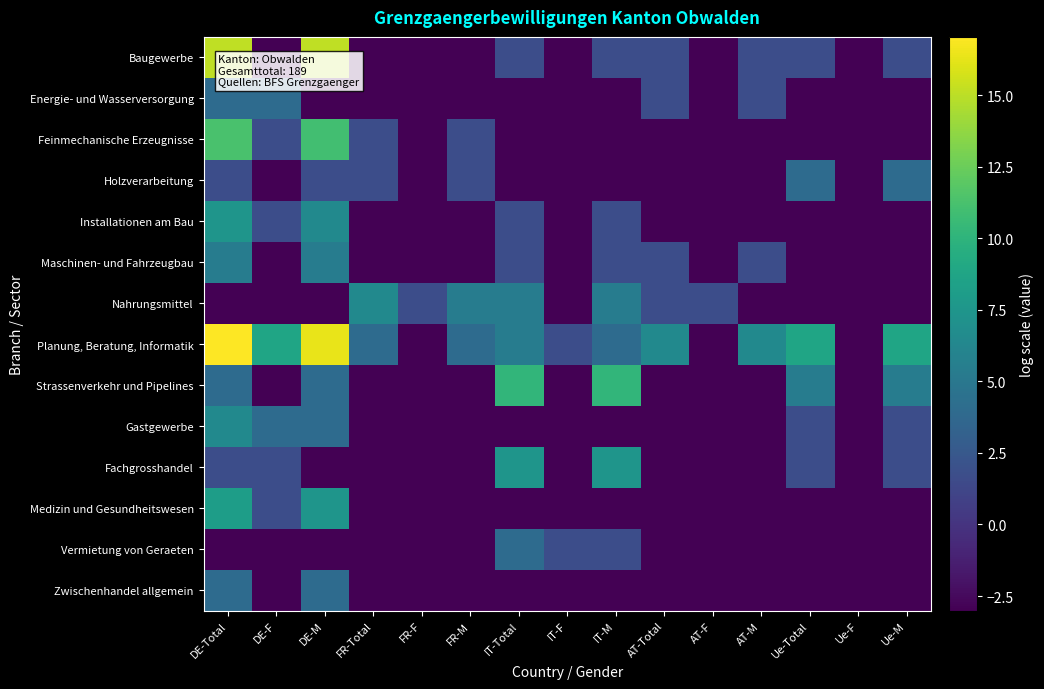

Count the number of data series in this chart.

14